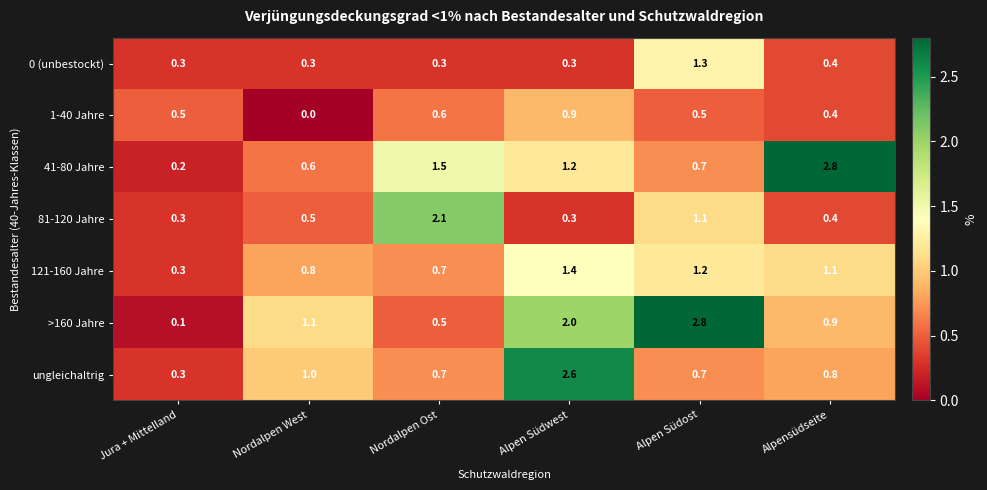

What is the average value of the 121-160 Jahre series?

0.9